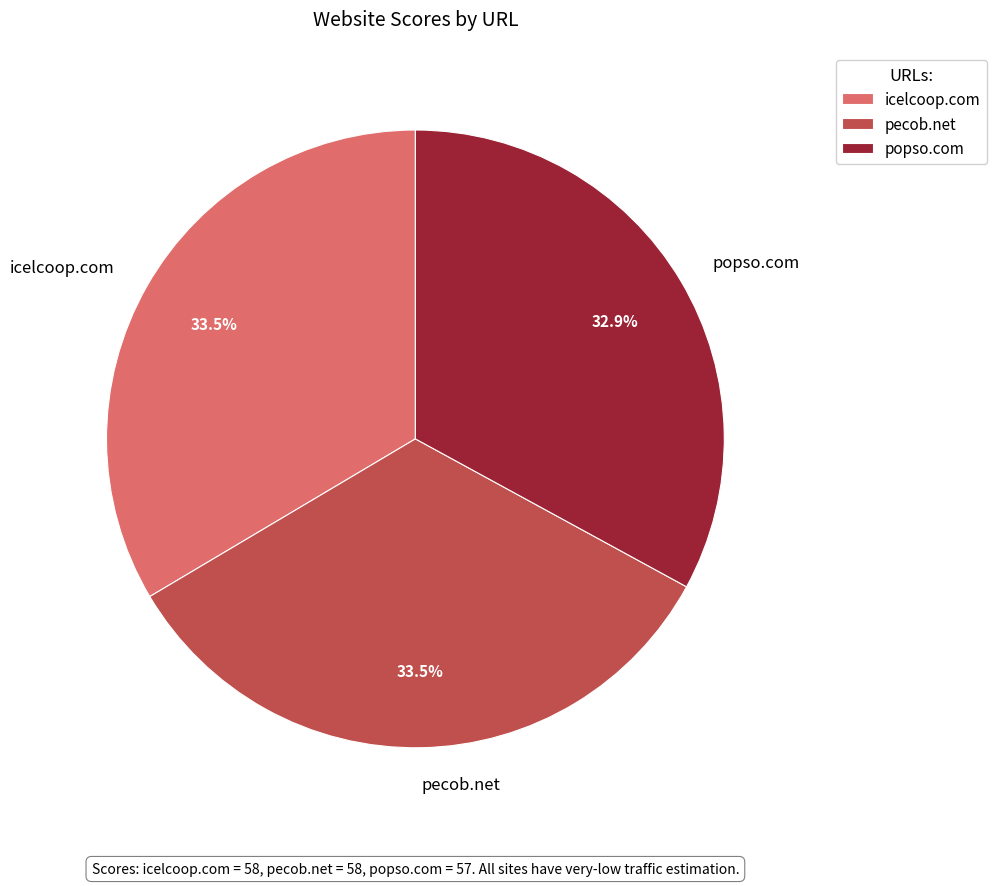

Does pecob.net account for over 50% of the chart?

No